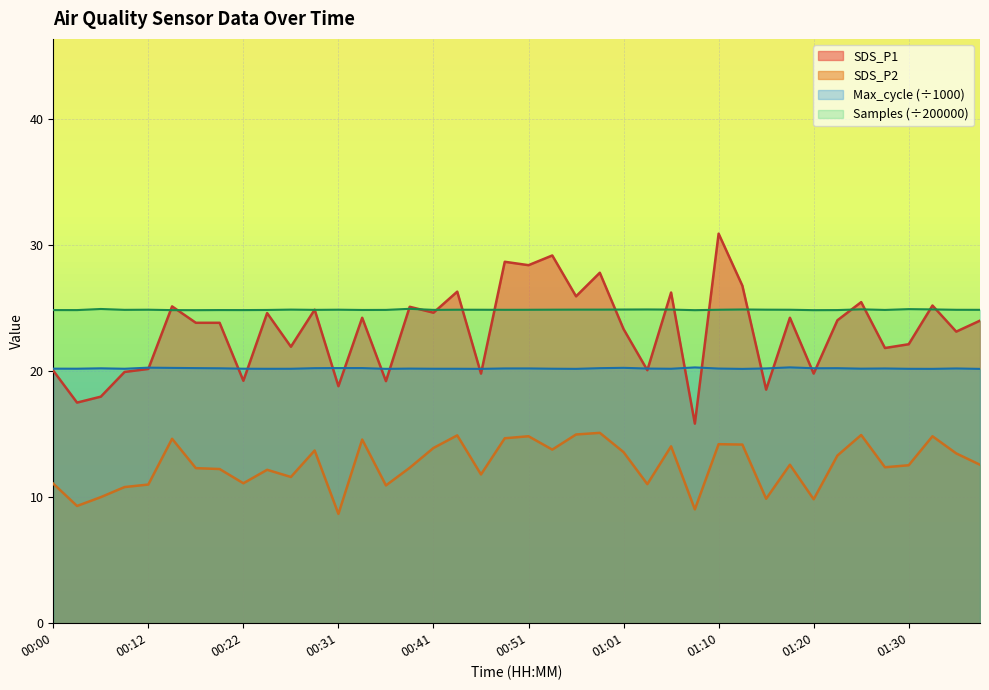

True or false: SDS_P2 and SDS_P1 cross at least once.

False